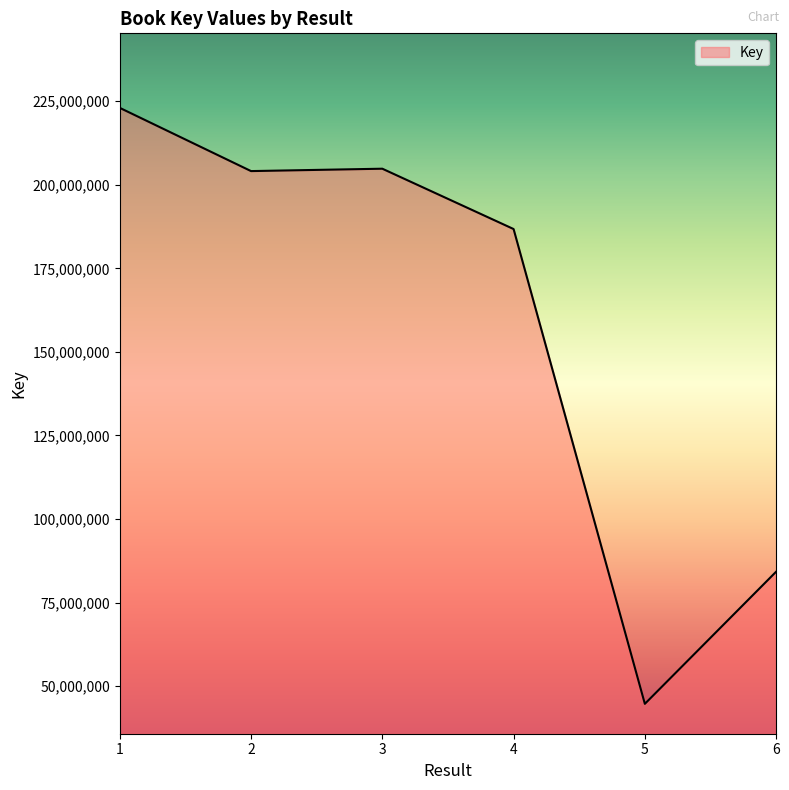

How many categories are shown in the chart?

6